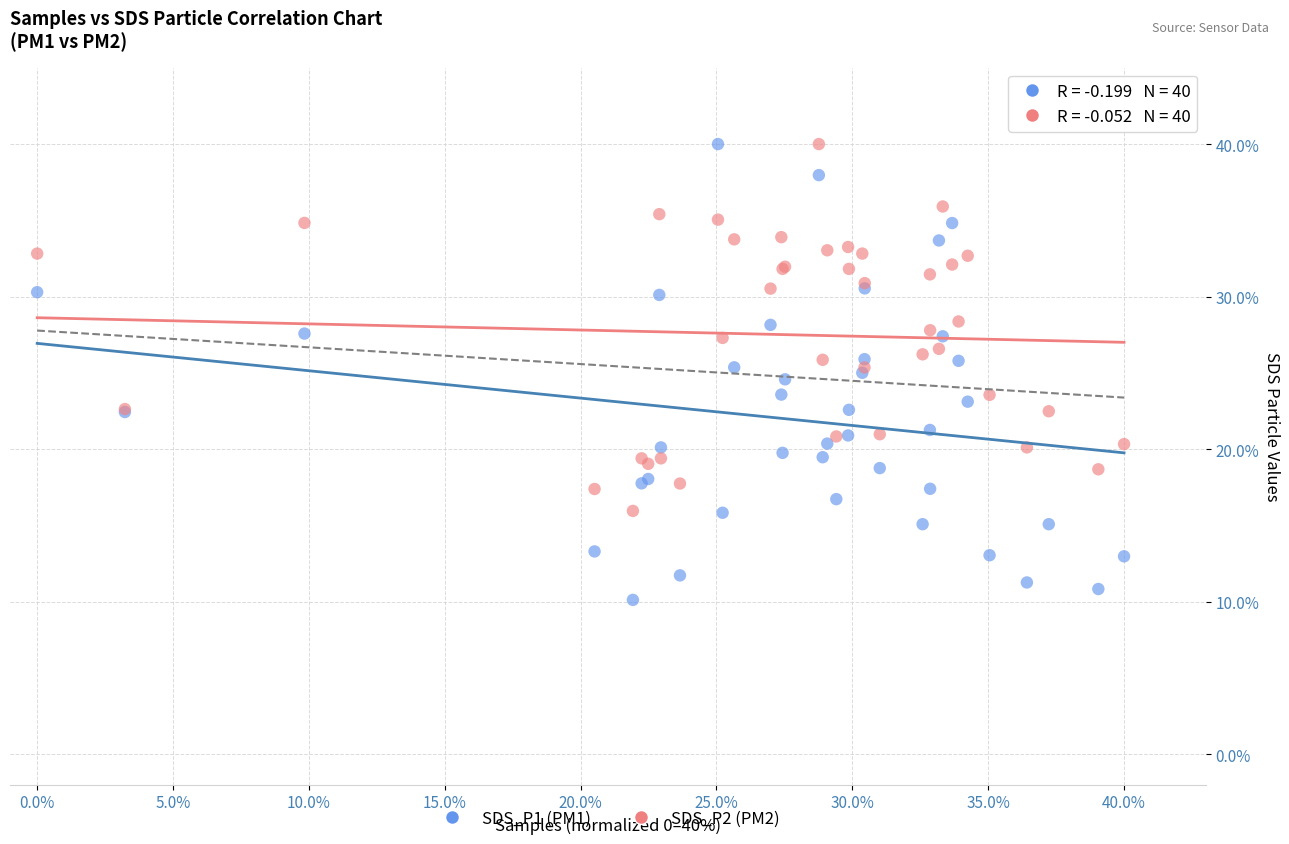

Which series contains the lowest Y value?

SDS_P1 (PM1)